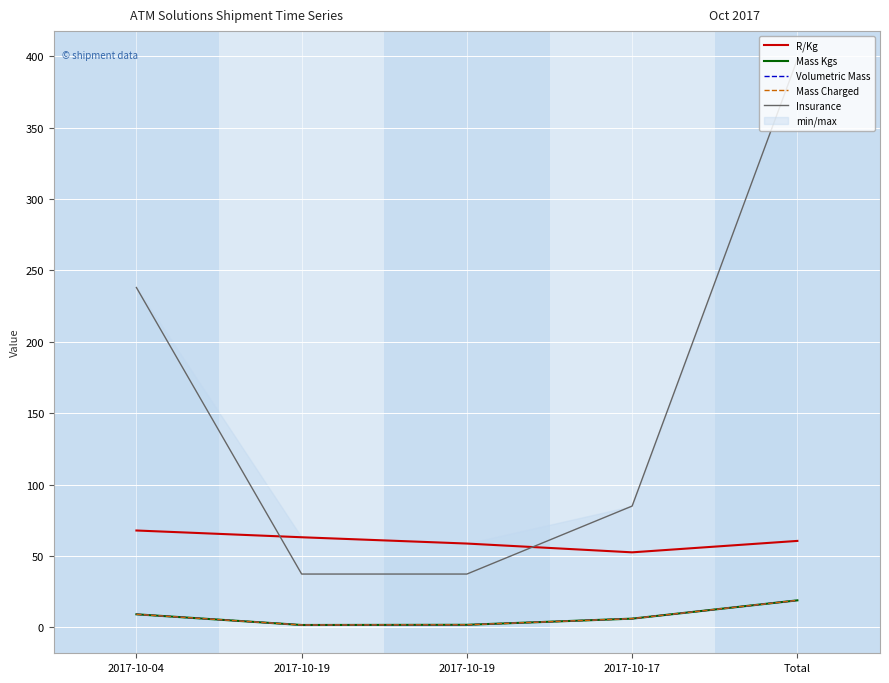

The R/Kg series shows 83.7 at 2017-10-19. True or false?

False